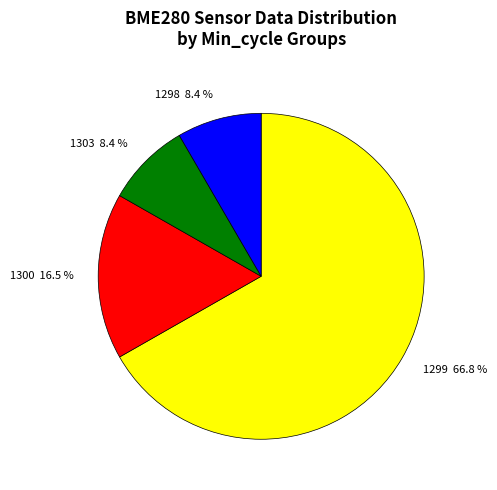

To the nearest percent, what percentage of the pie is 1303?

8%